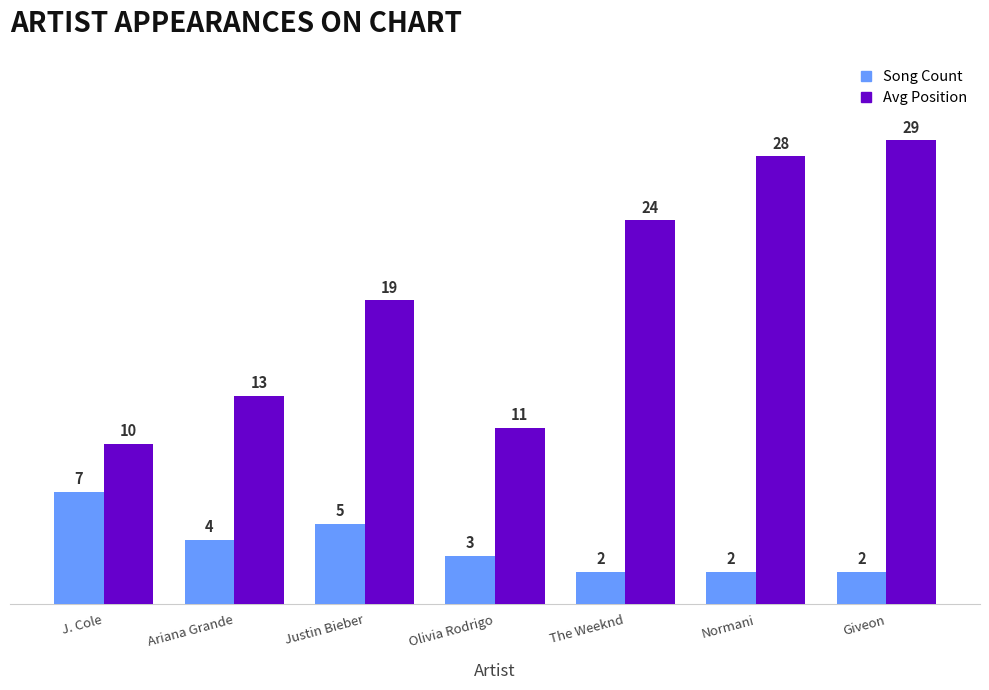

At how many categories does at least one series exceed 25?

2